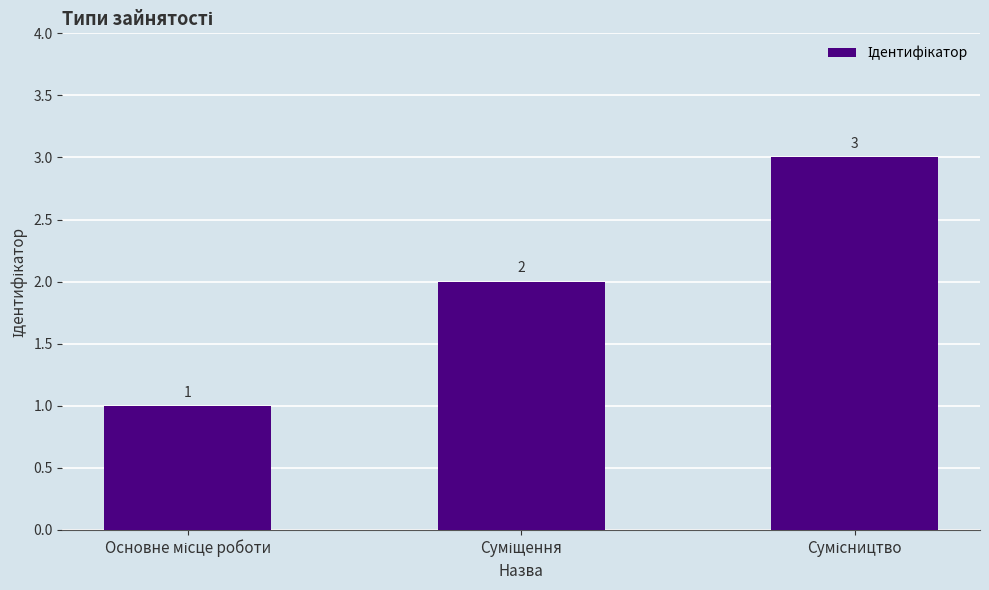

What is the value of the 1st bar from the left?

1